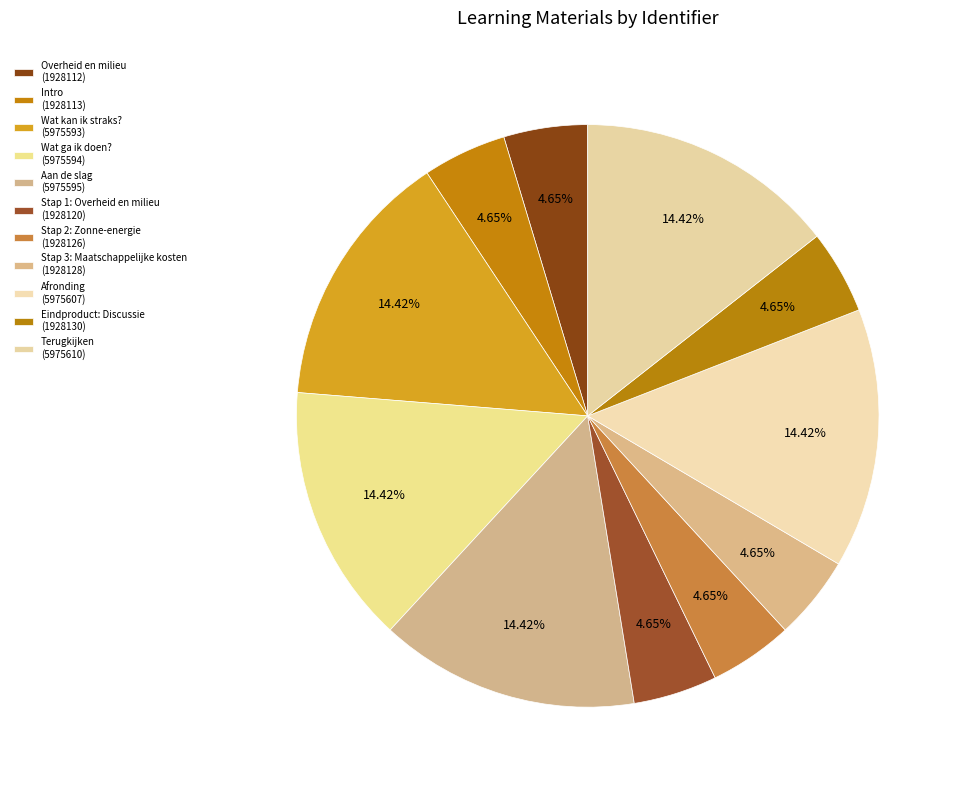

Is it true that Wat ga ik doen? is 27% of the pie?

False